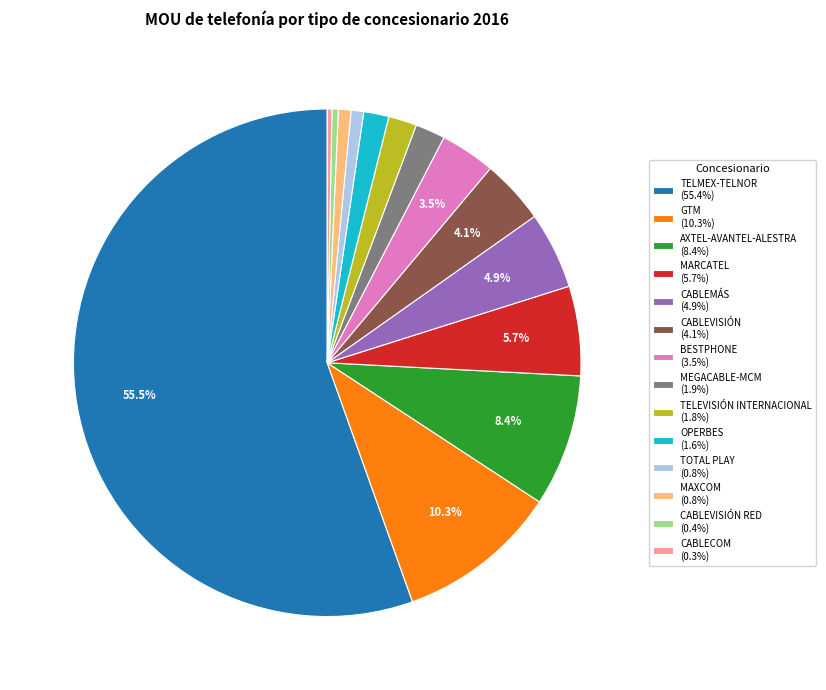

Is there a majority slice in this chart?

Yes